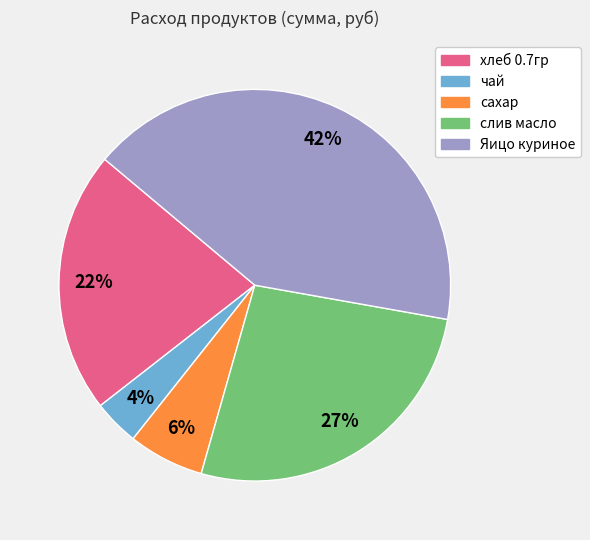

Which category has the biggest portion of the pie?

Яицо куриное